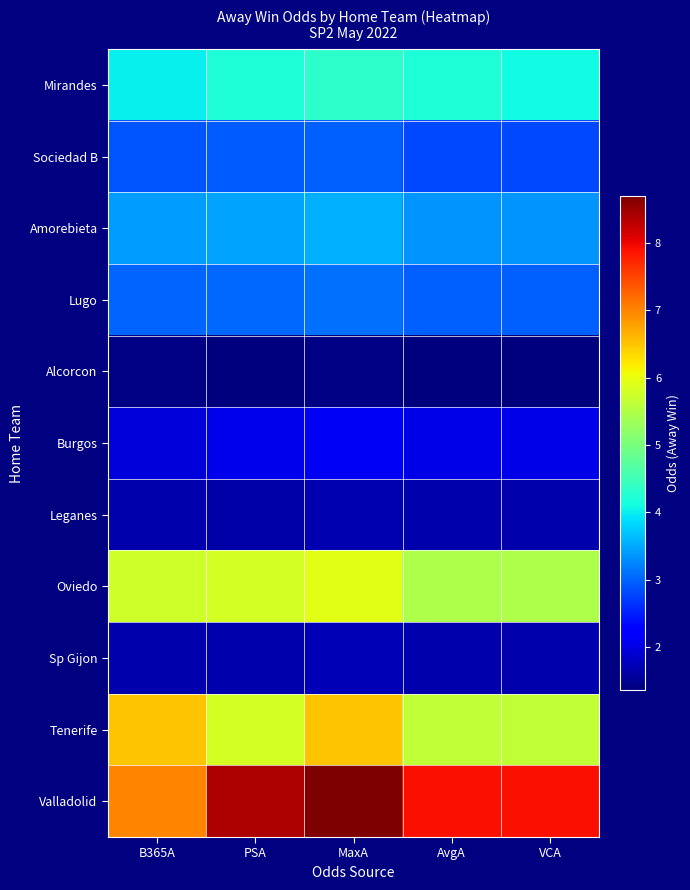

Which has a higher value, MaxA or PSA?

MaxA